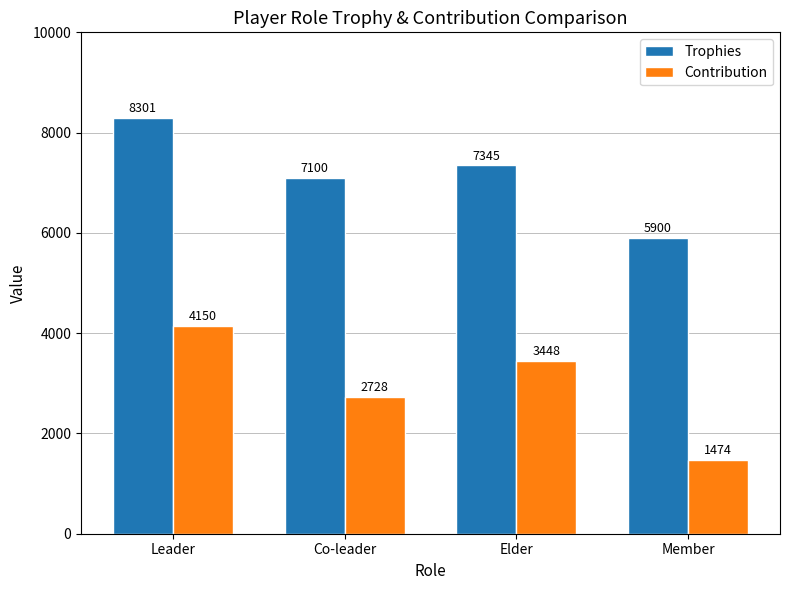

What is the smallest value displayed?

1474.5